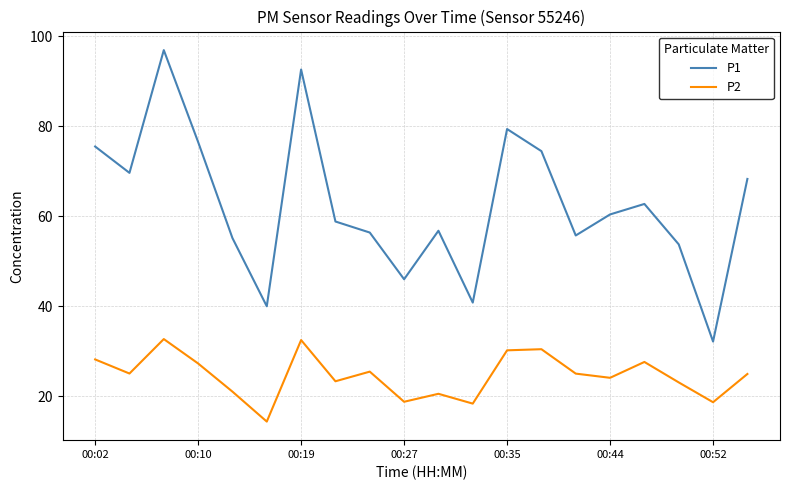

What is the minimum value for P1?

32.2